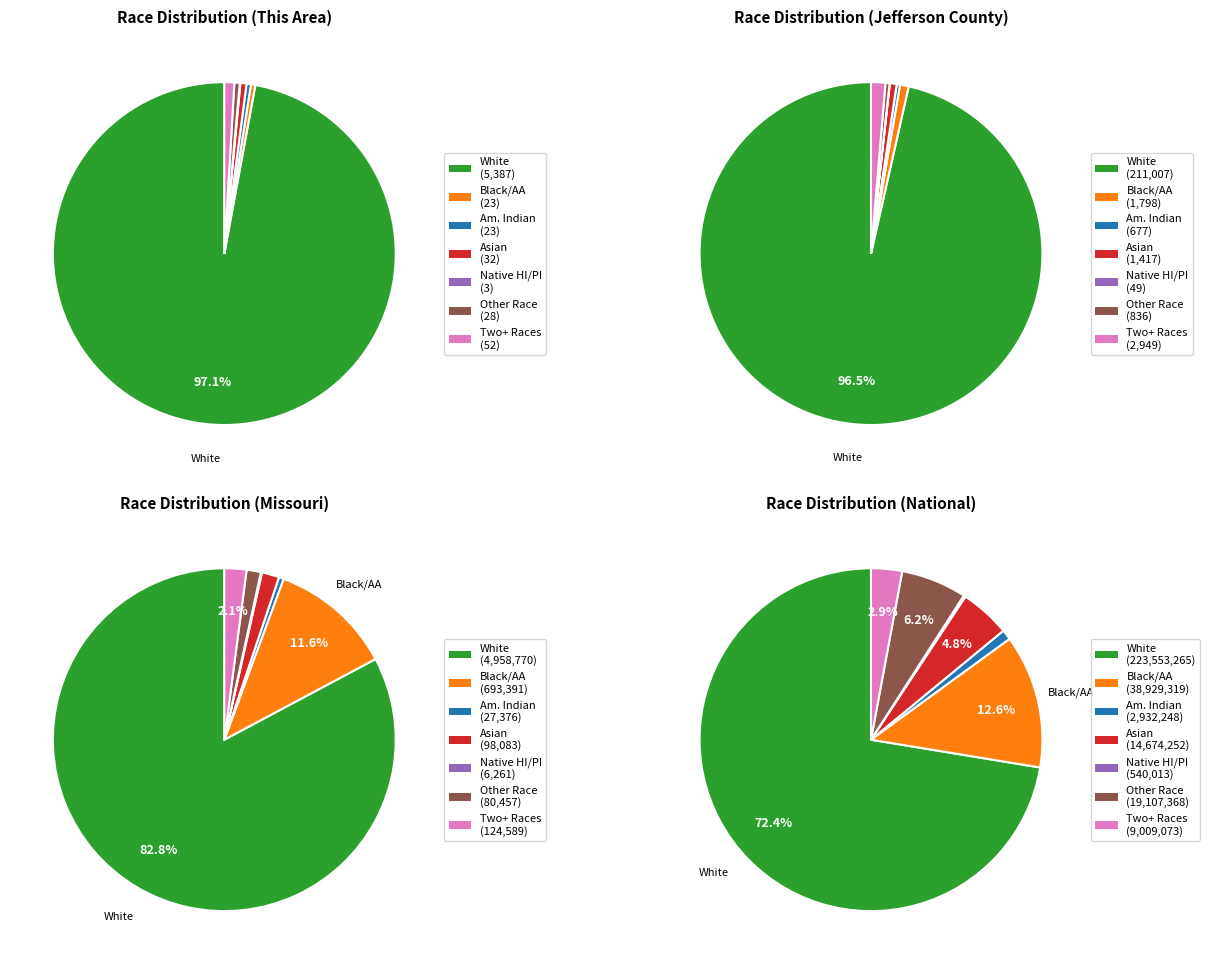

Count the number of slices in the pie.

7